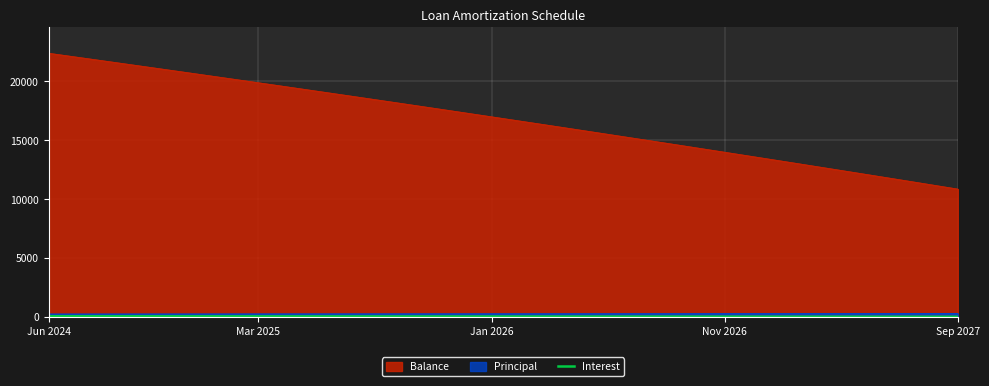

True or false: the data shows 55.4 at 30.

True